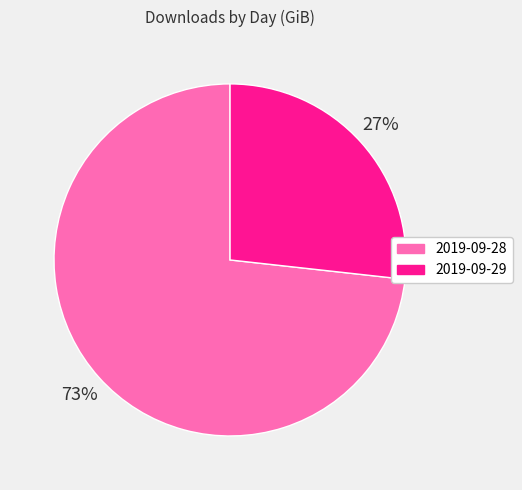

Is it true that 2019-09-29 is 27% of the pie?

True